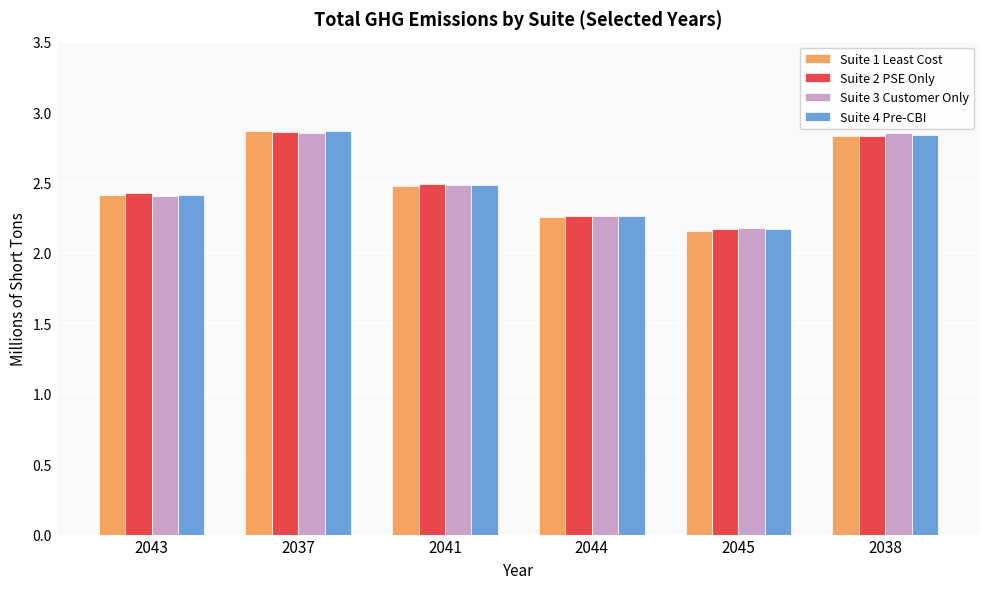

The Suite 2 PSE Only series shows 0.7 at 2043. True or false?

False